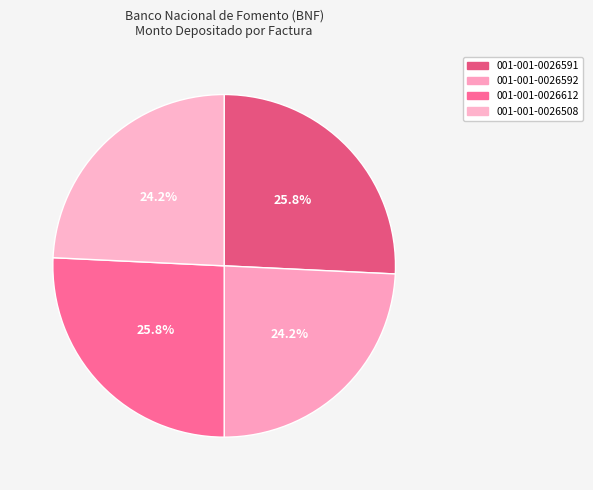

To the nearest percent, what is the combined percentage of 001-001-0026592 and 001-001-0026612?

50%